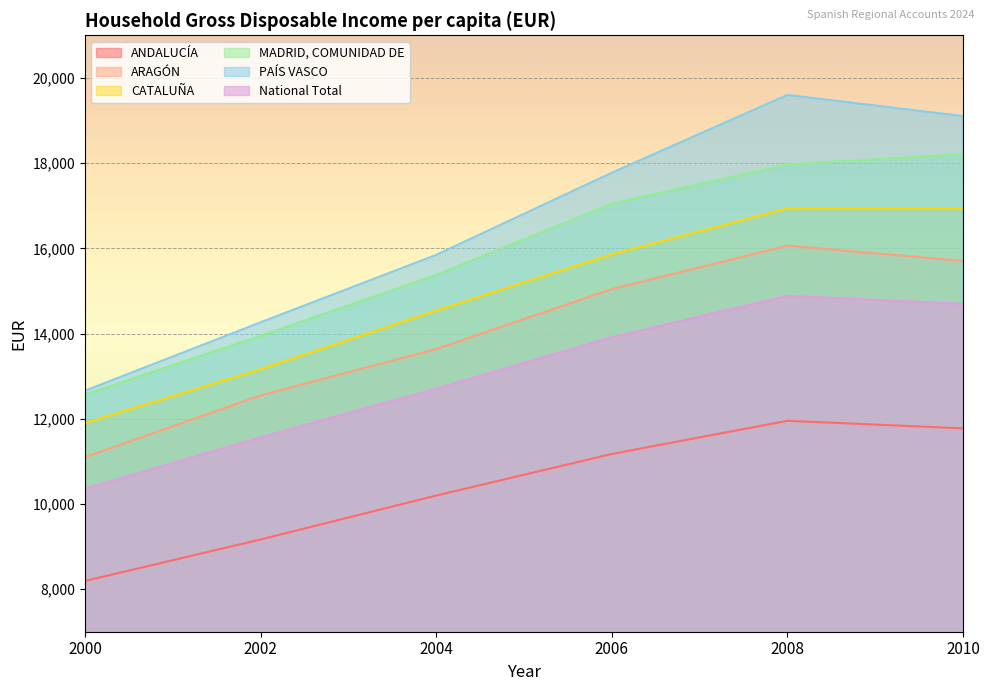

The ANDALUCÍA series shows 8191 at 2000. True or false?

True